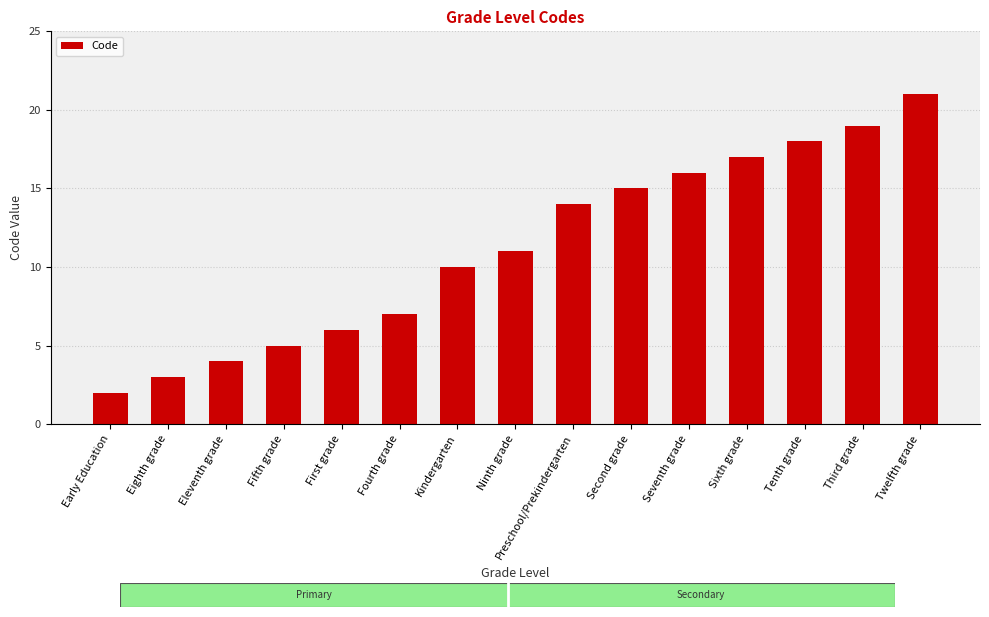

Reading right to left, list all the values displayed in this chart.

21	19	18	17	16	15	14	11	10	7	6	5	4	3	2